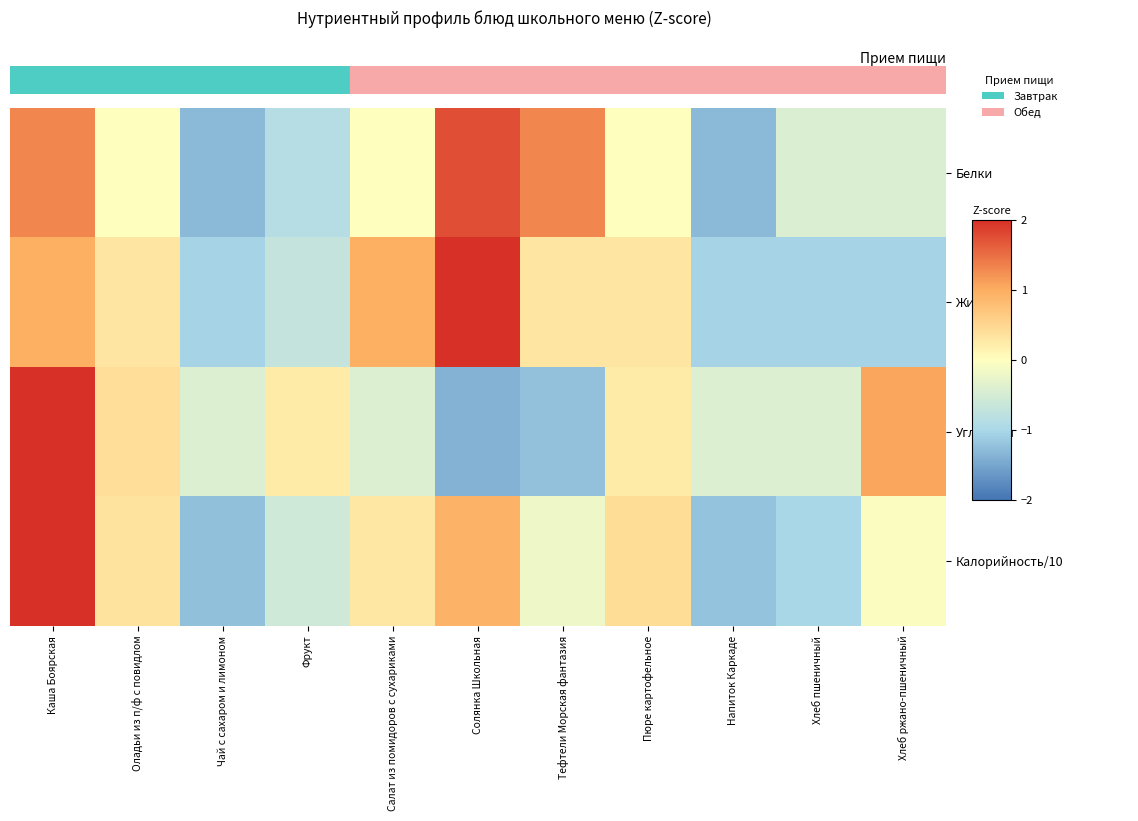

What is the minimum value shown in the chart?

-1.4